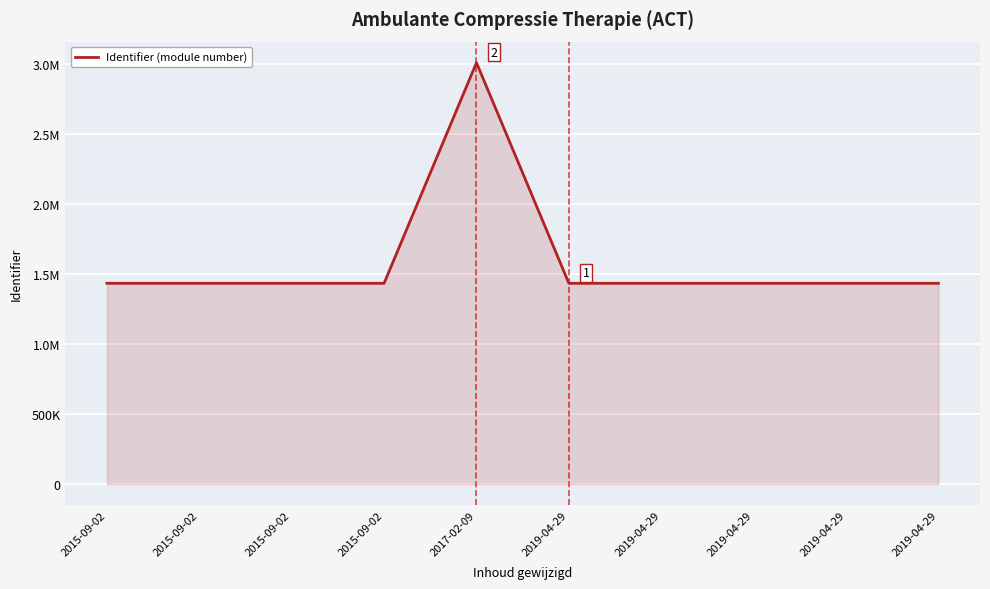

Does the chart display data point markers on the line(s)?

No